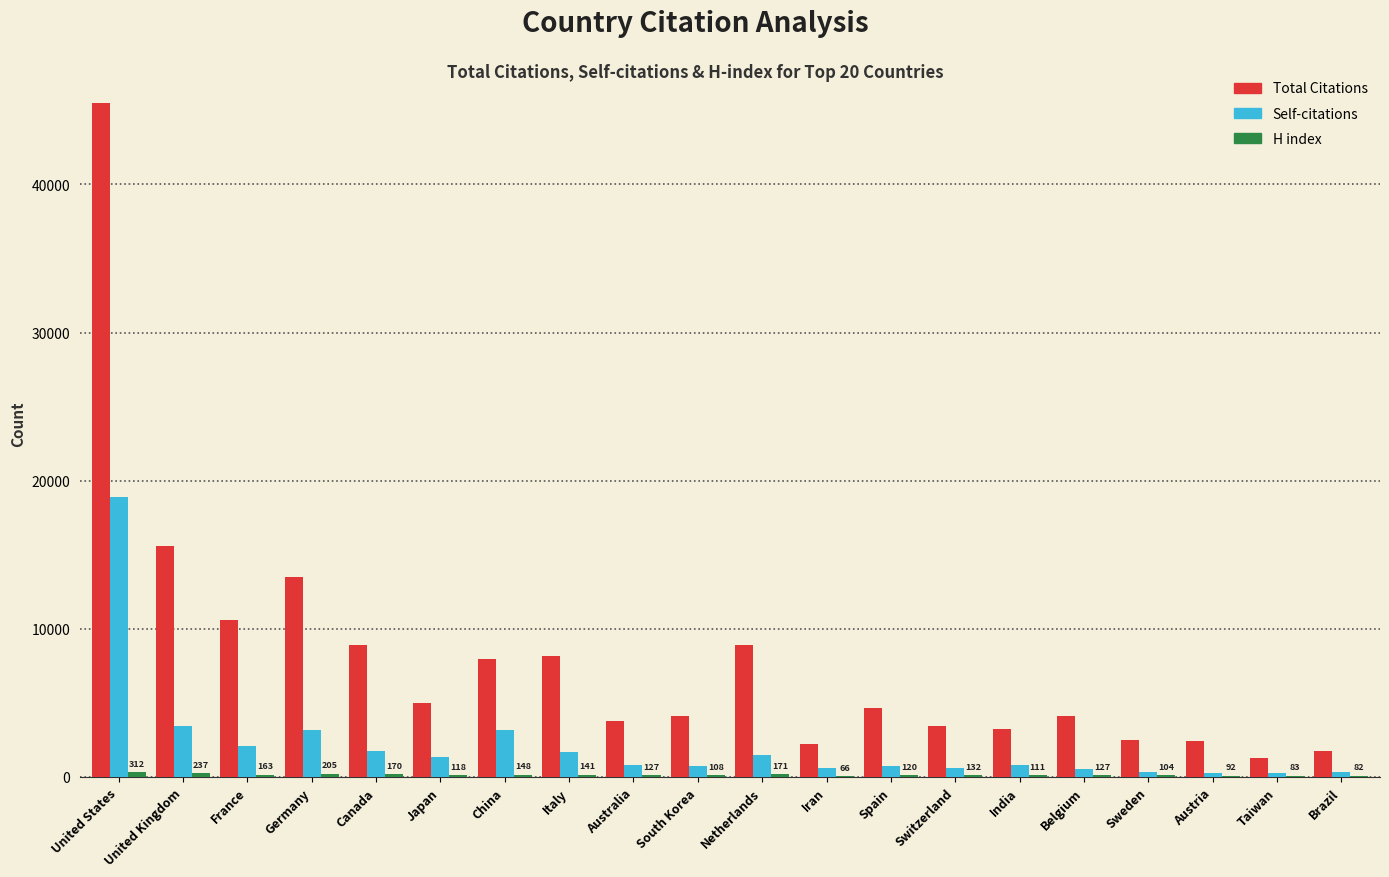

Does the chart contain stacked bars?

No